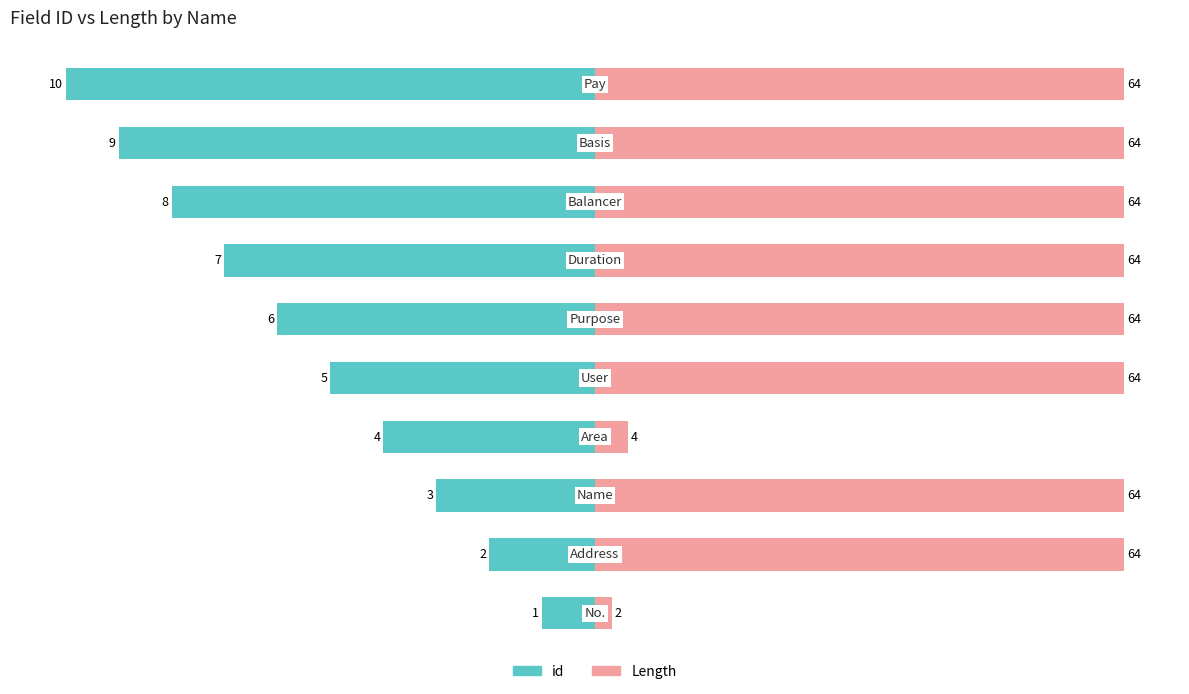

How many bars are there in total?

20